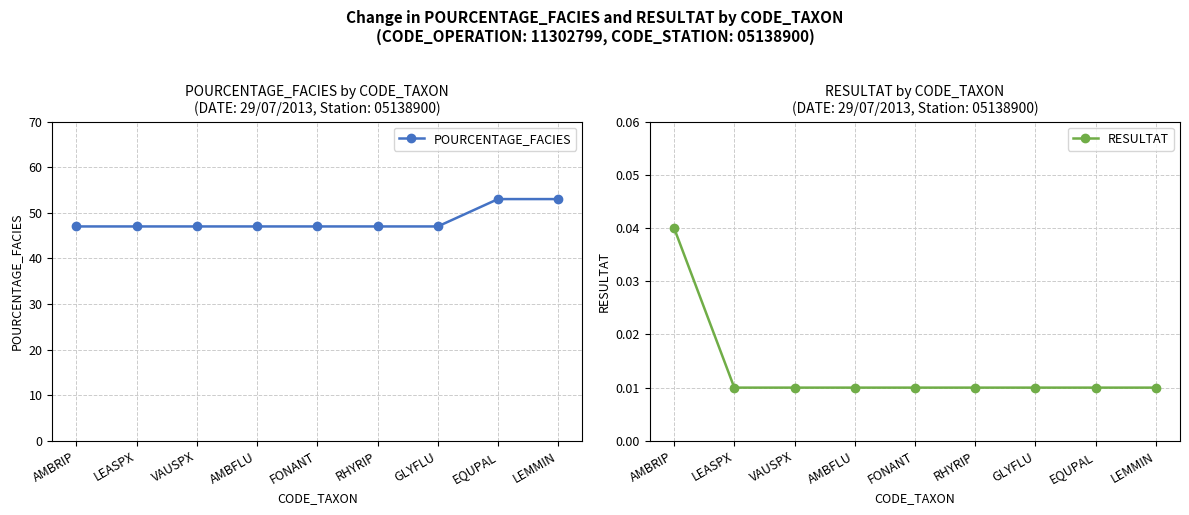

Count the number of categories in the chart.

9